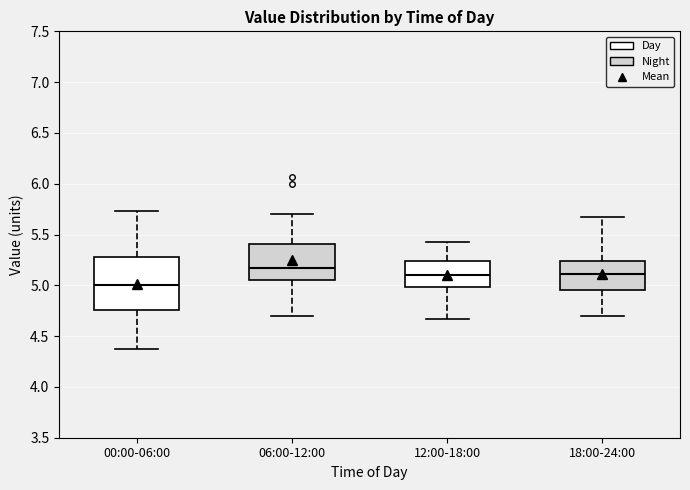

Where is the upper edge of the box for 00:00-06:00 on the y-axis? The values are not printed on the chart, so give them approximately, as read against the axis.

5.30